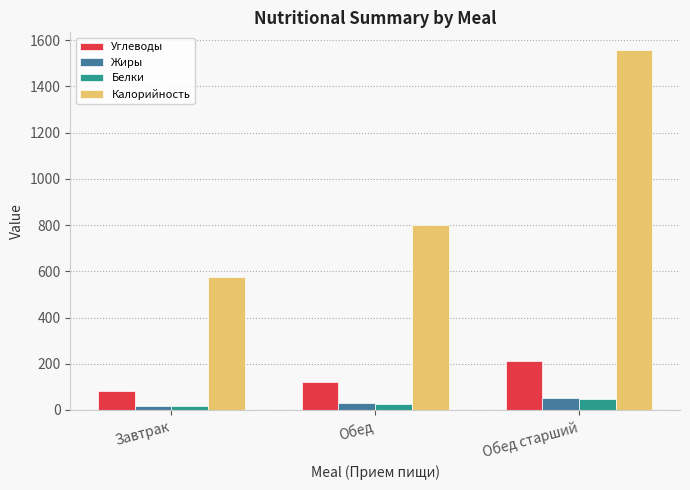

Rank the categories by Калорийность value from lowest to highest.

Завтрак, Обед, Обед старший